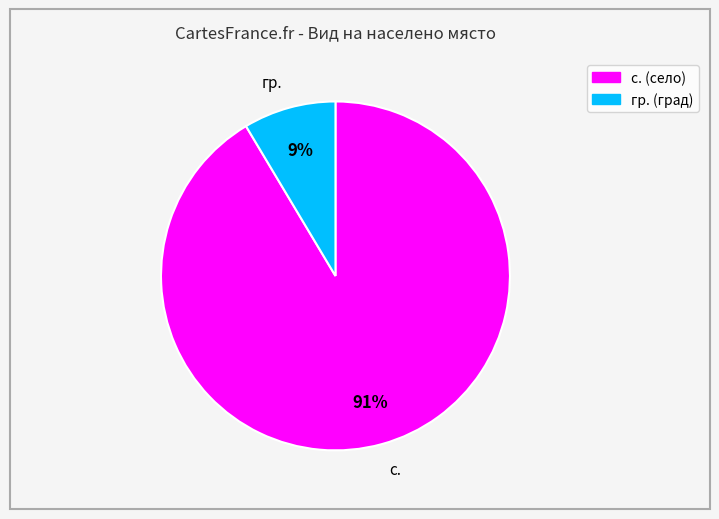

Rank the categories by value from lowest to highest.

гр., с.